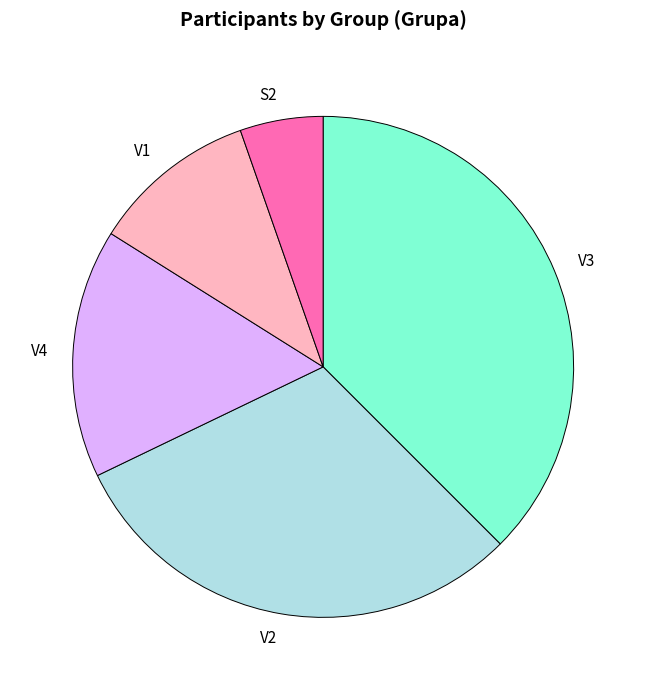

Is it true that V4 is 24% of the pie?

False